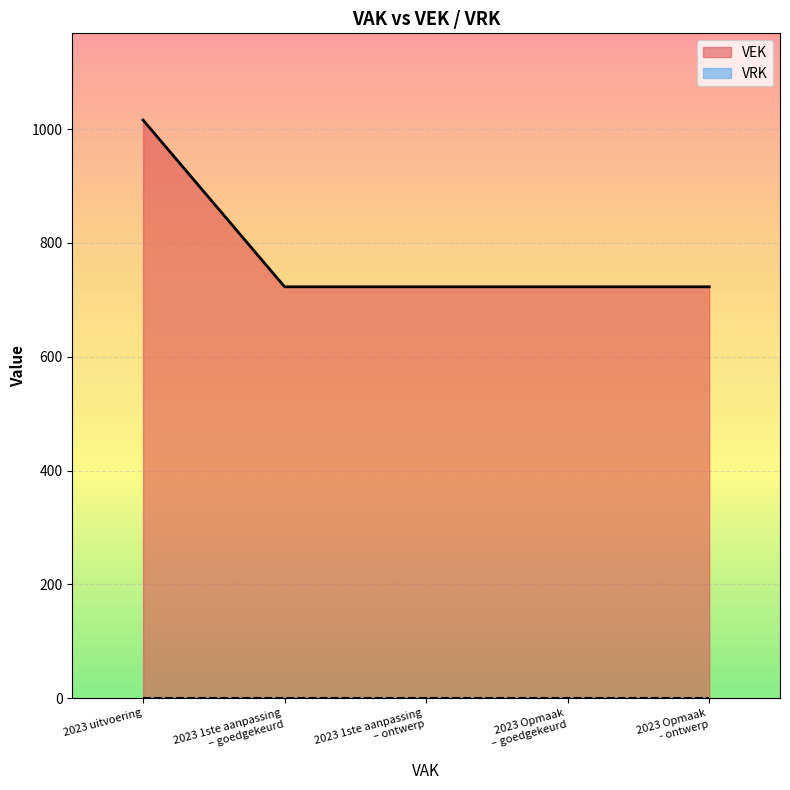

Which series has the largest range (max minus min)?

VEK